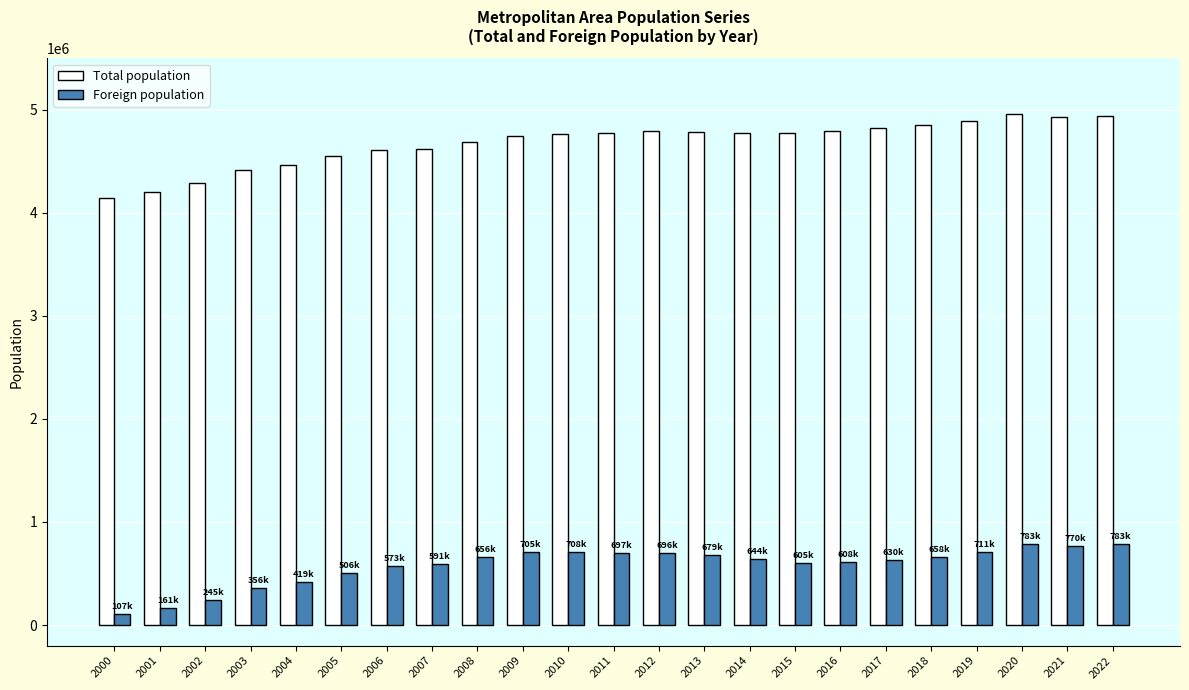

At how many categories does at least one series exceed 3541814?

23